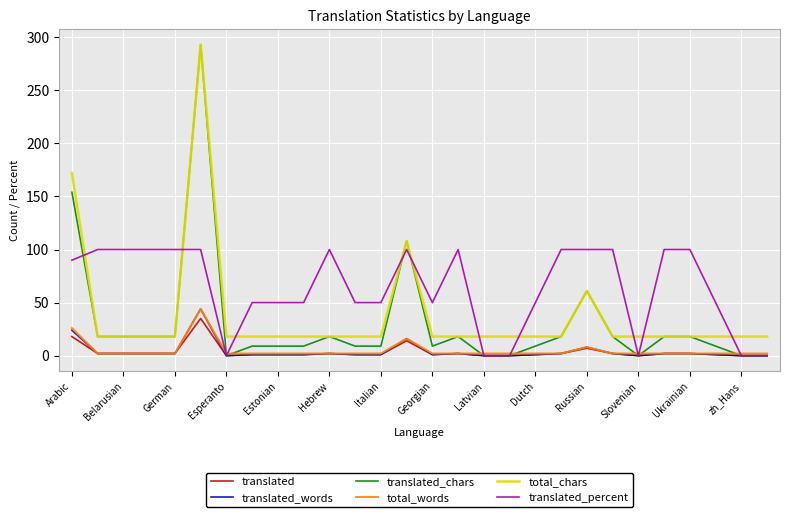

Which series has the largest range (max minus min)?

translated_chars